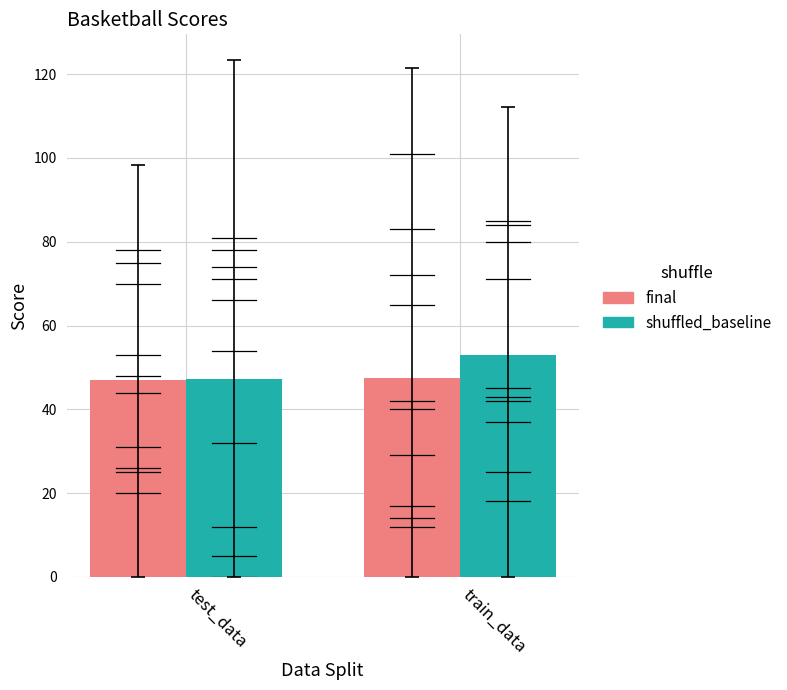

Are the bars grouped side by side (vs. stacked)?

Yes